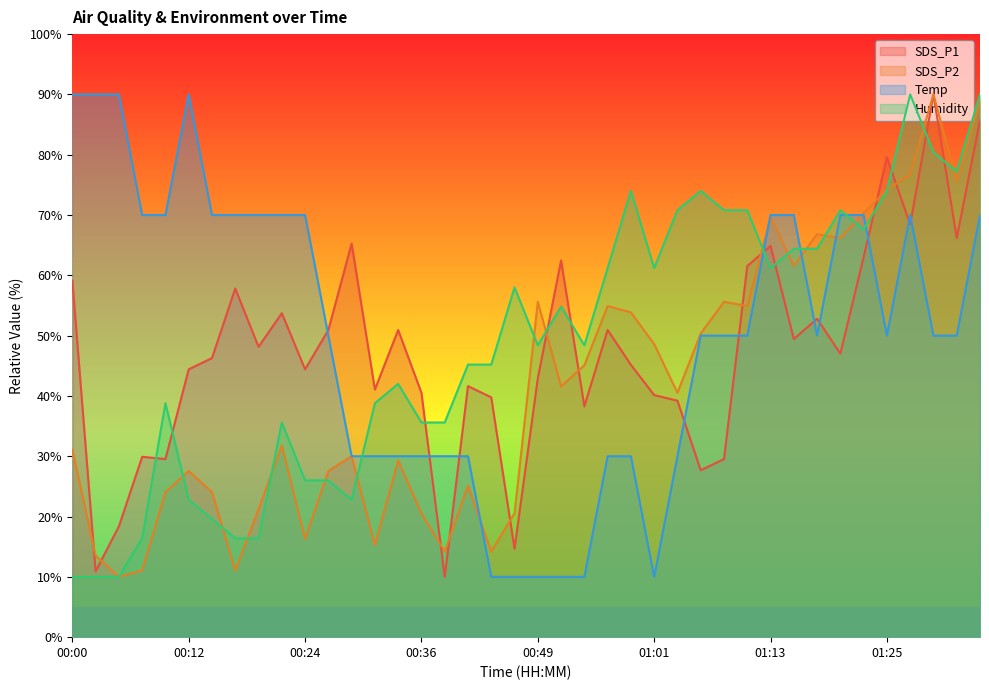

Where is SDS_P2 nearest to the value 50?

01:06